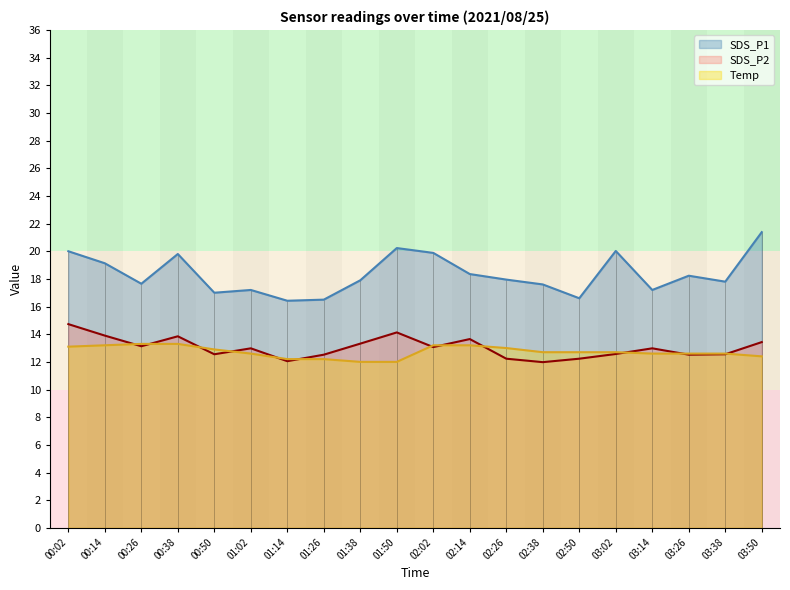

Where is the first local minimum for SDS_P1?

00:26